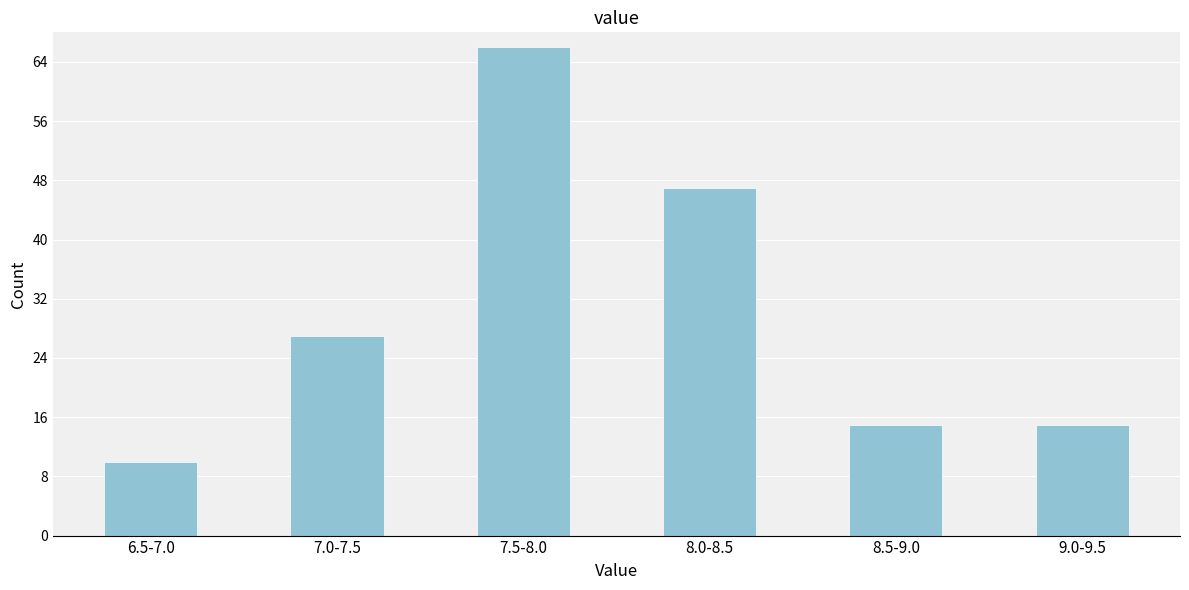

Reading left to right, transcribe all the data shown in this chart.

10	27	66	47	15	15